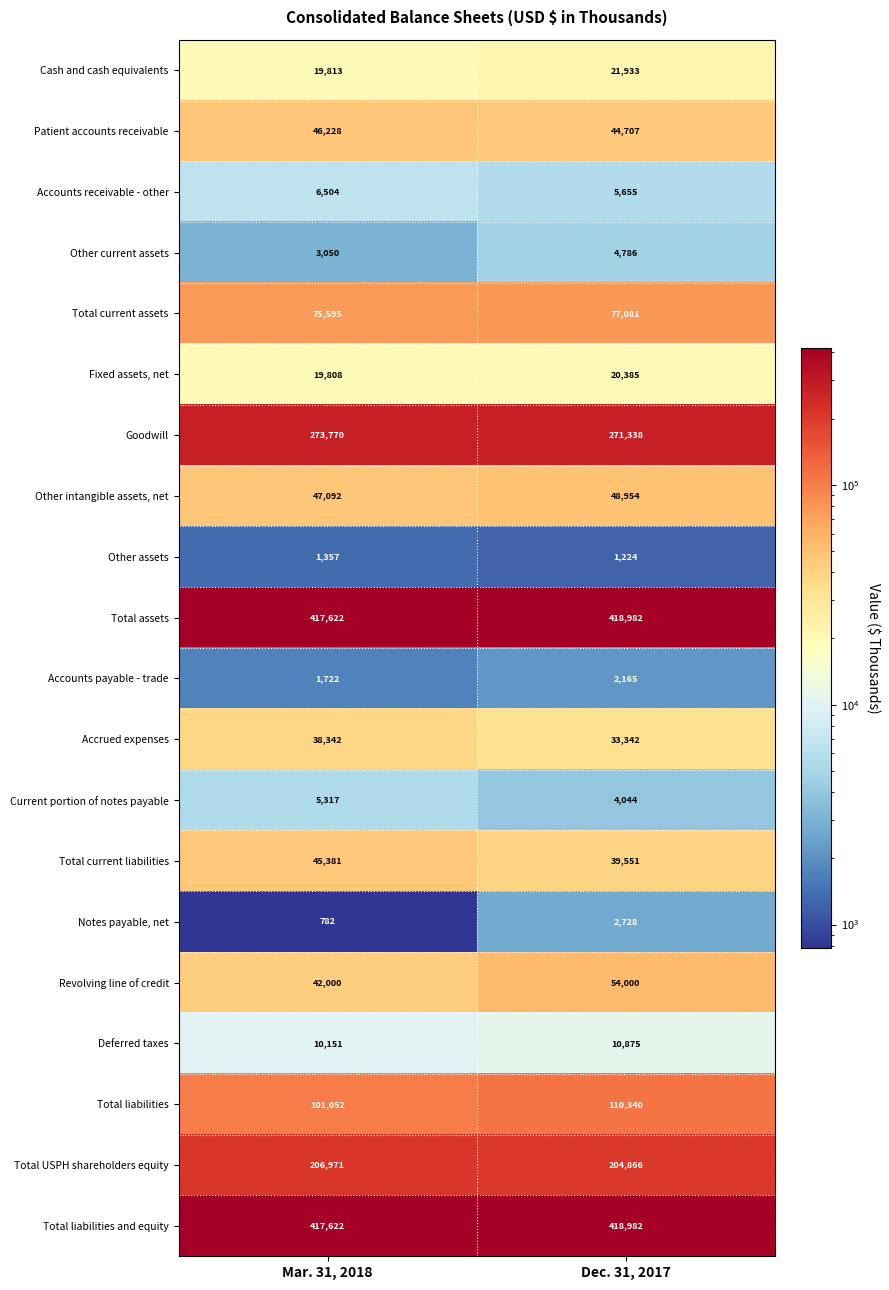

The value of Revolving line of credit at Mar. 31, 2018 is 15450. True or false?

False